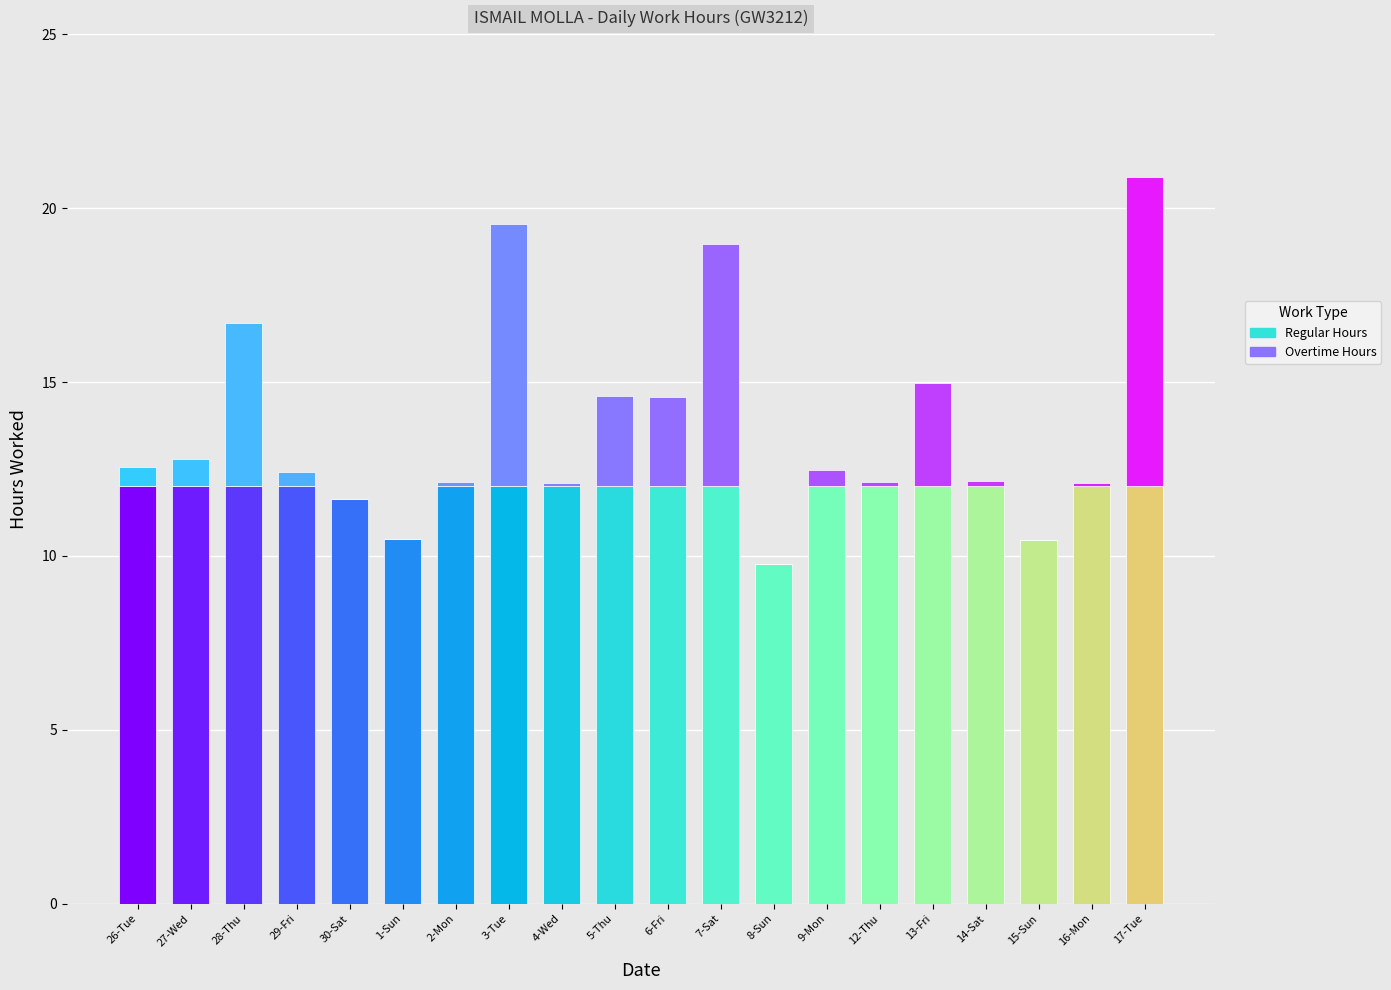

How many data points in Work Hours are above 12?

16